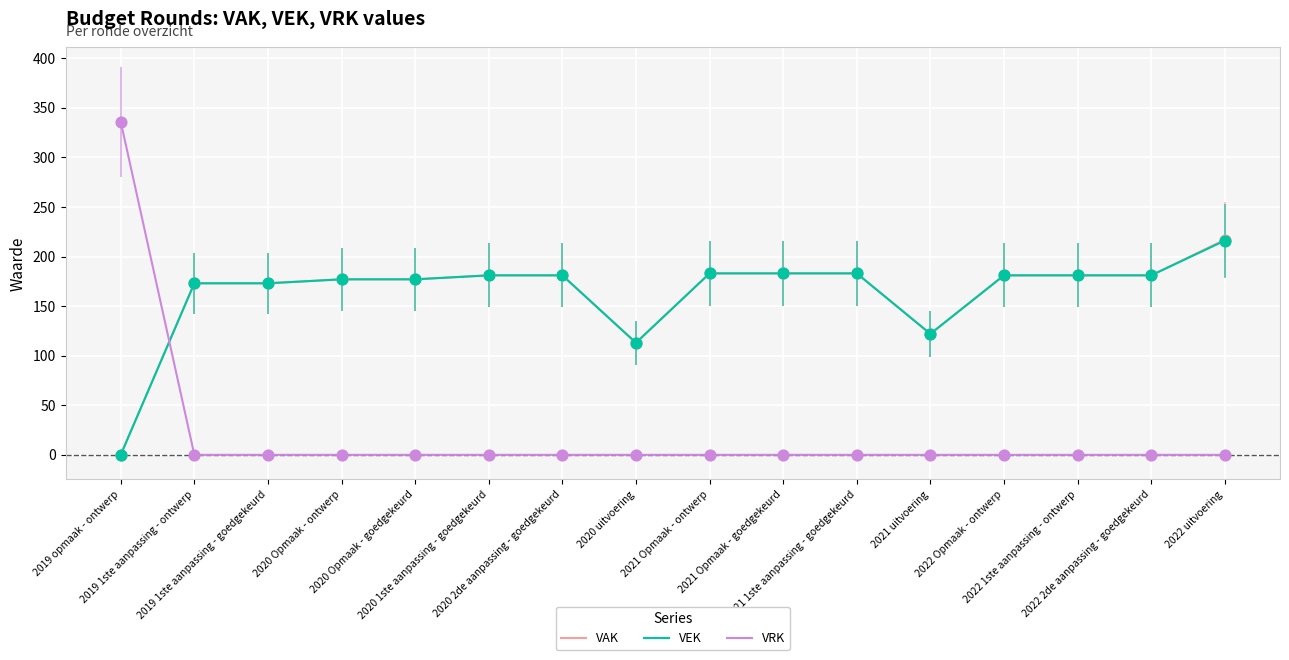

Is the value of VEK at 2019 1ste aanpassing - ontwerp greater than the value of VAK at 2020 2de aanpassing - goedgekeurd?

No